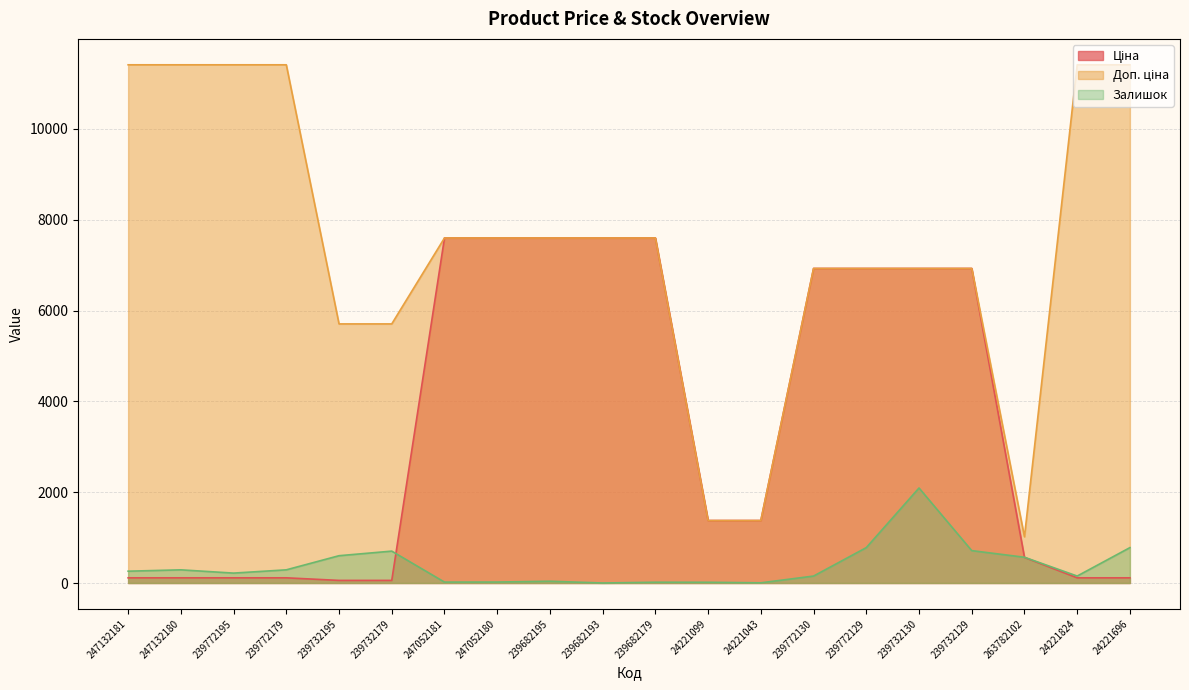

How many times do Ціна and Залишок cross each other?

2